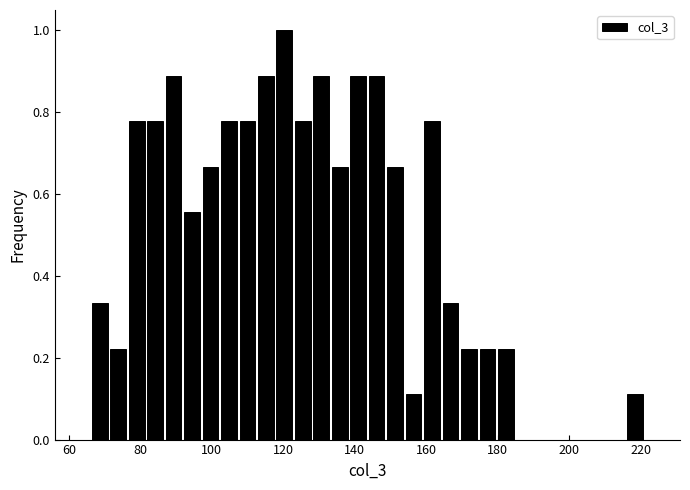

Around what value on the x-axis is the tallest bar? Give the approximate position of its centre, as read against the axis.

120